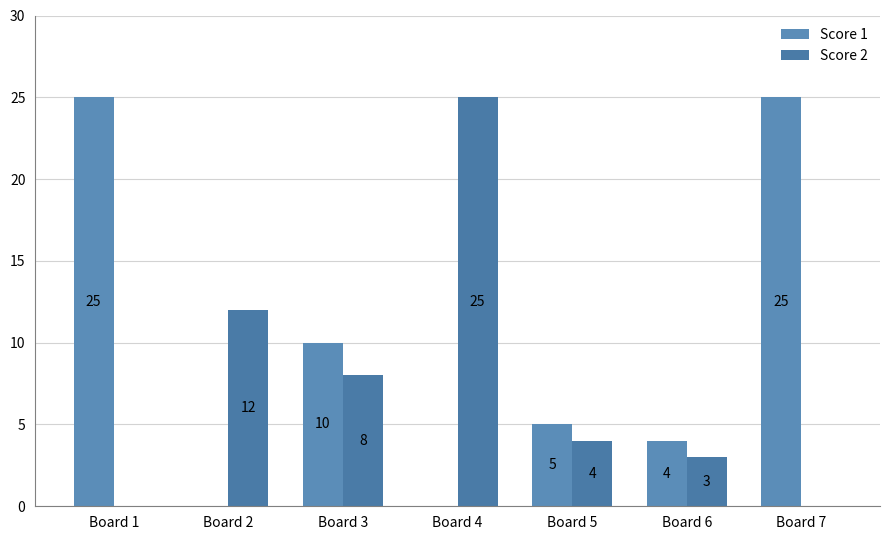

What is the highest value of the Score 1 series?

25